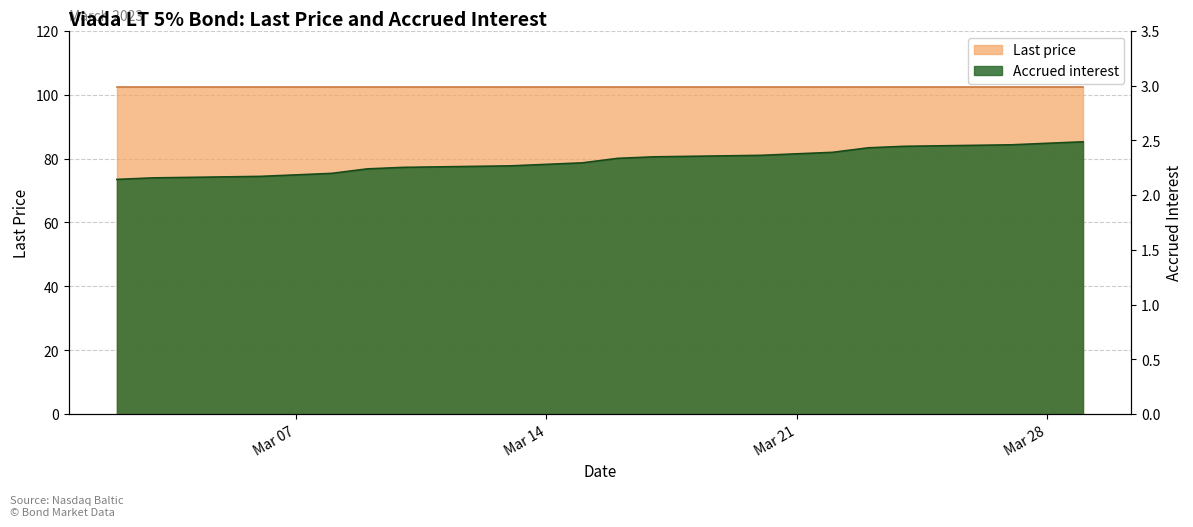

The chart shows a value of 0.6 at 2023-03-29. True or false?

False